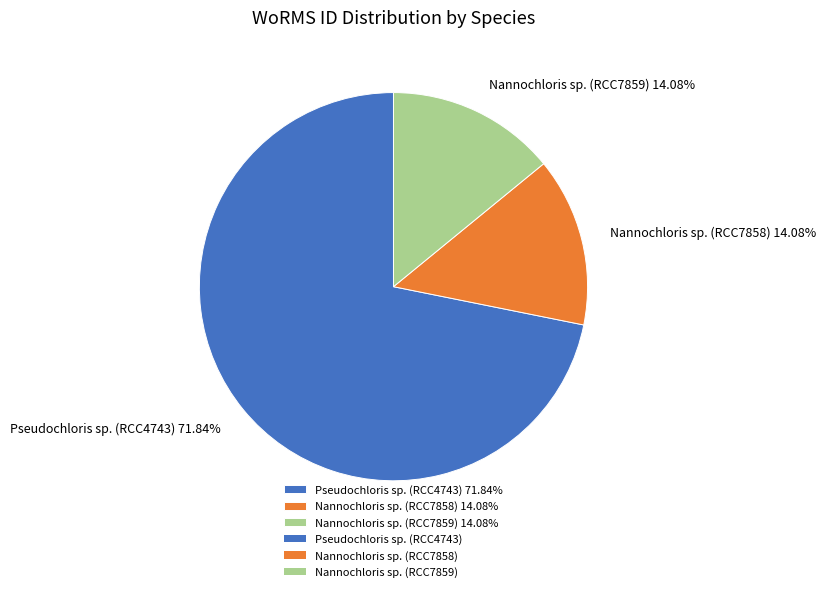

Is the sum of Nannochloris sp. (RCC7859) 14.08% and Pseudochloris sp. (RCC4743) 71.84% greater than half?

Yes